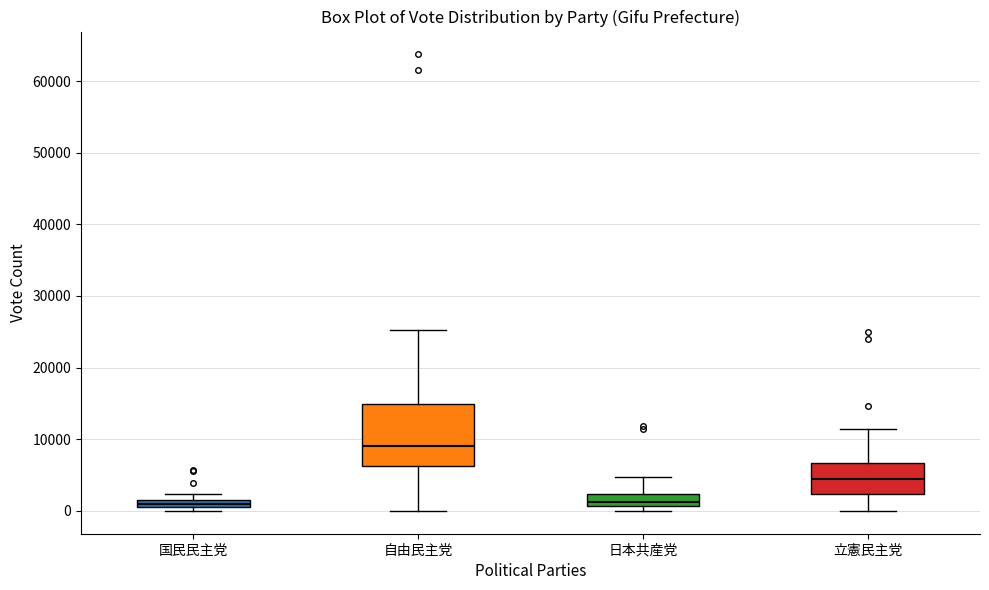

Where is the lower edge of the box for 立憲民主党 on the y-axis? The values are not printed on the chart, so give them approximately, as read against the axis.

2000